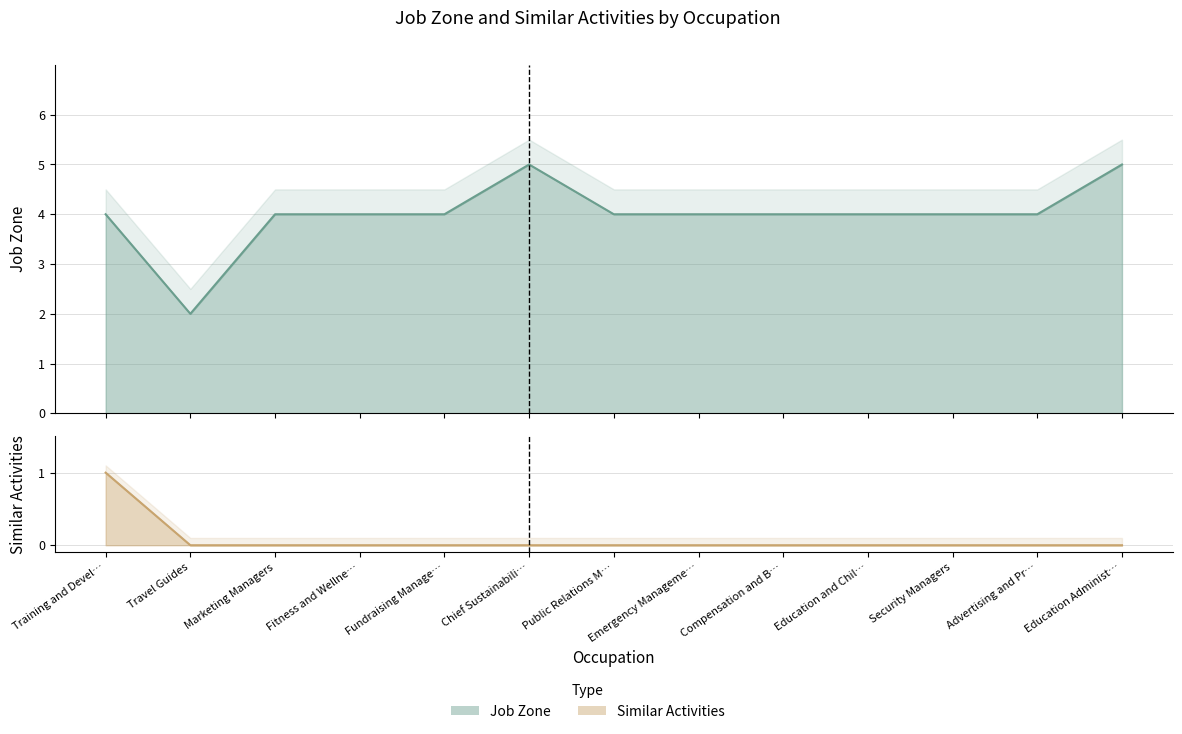

Where is Similar Activities nearest to the value 0?

Travel Guides